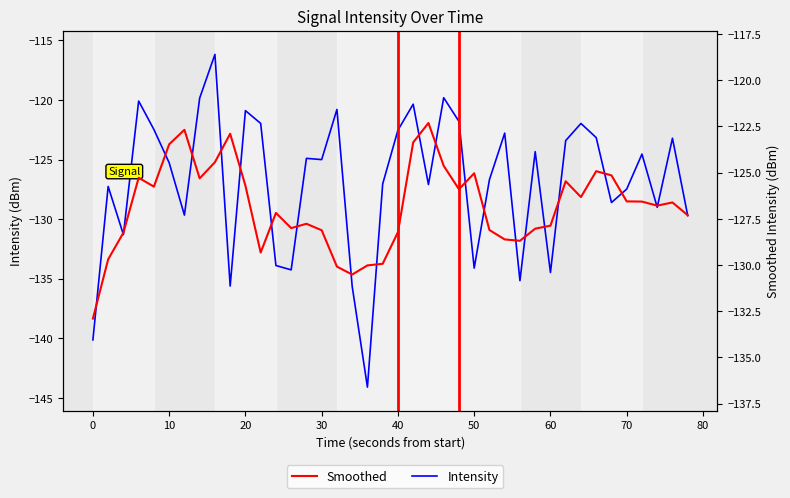

Between 10 and 50, which is larger?

10